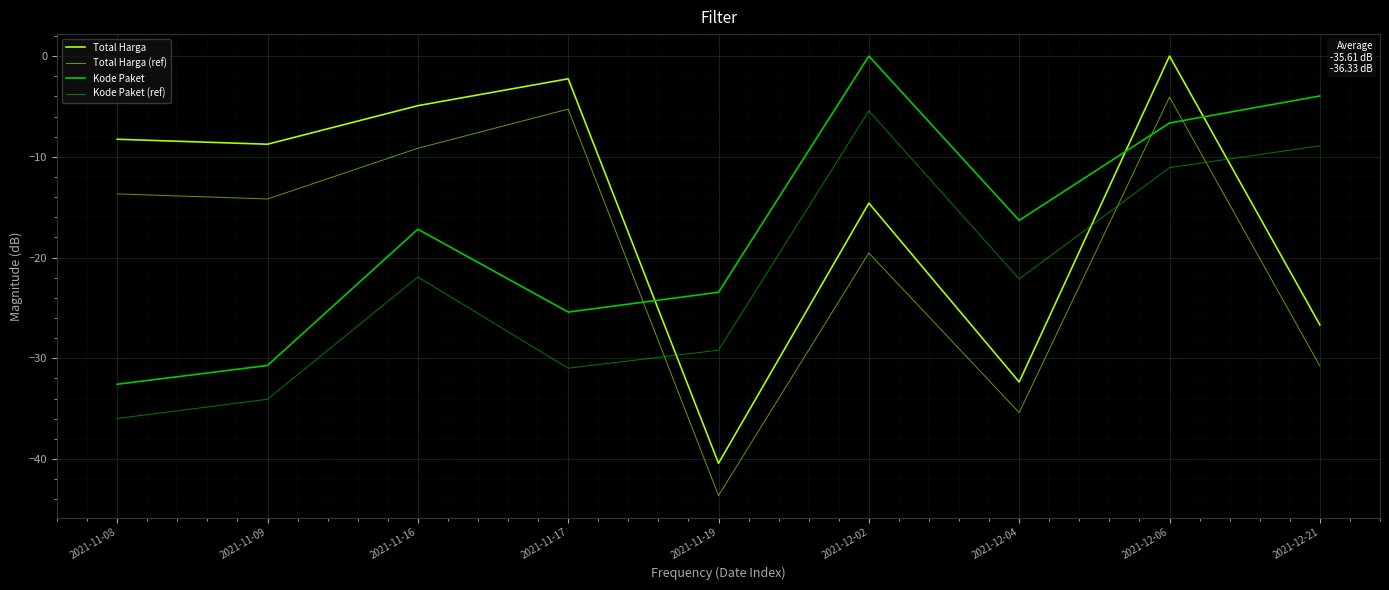

In Kode Paket (ref), how many points are higher than both neighbors (excluding endpoints)?

2